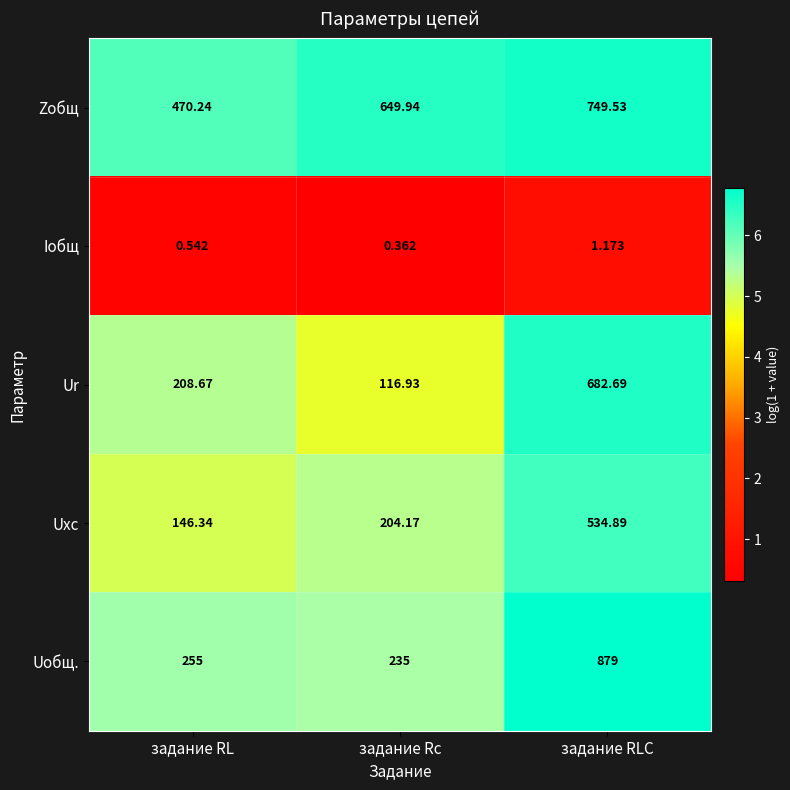

Which category has the lowest value across all series?

задание Rc